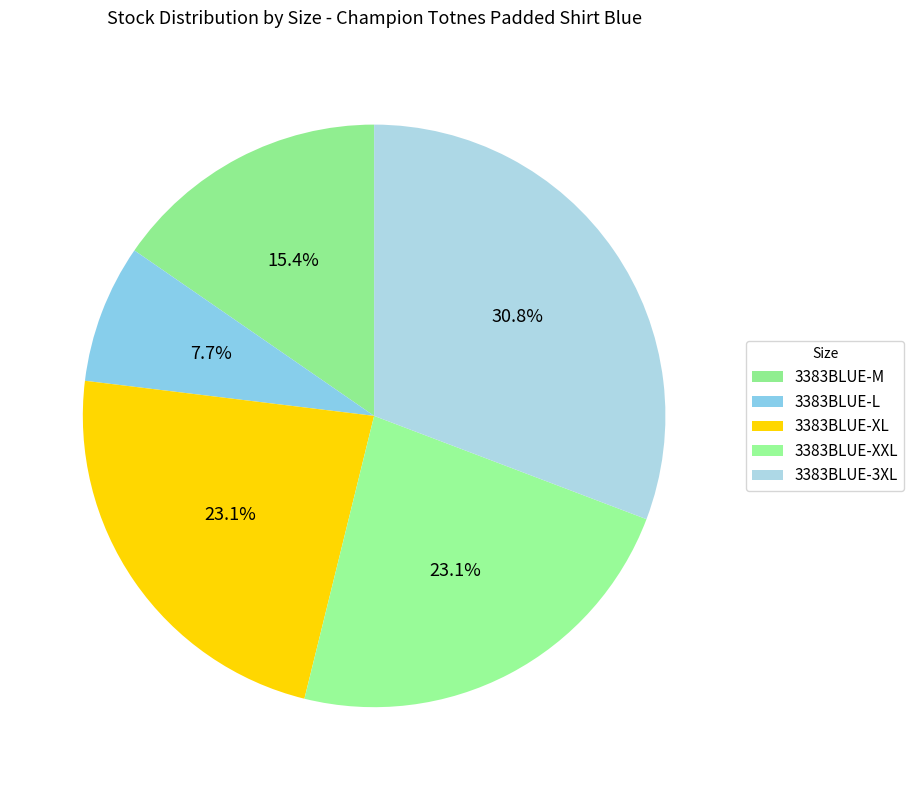

Count the number of slices in the pie.

5